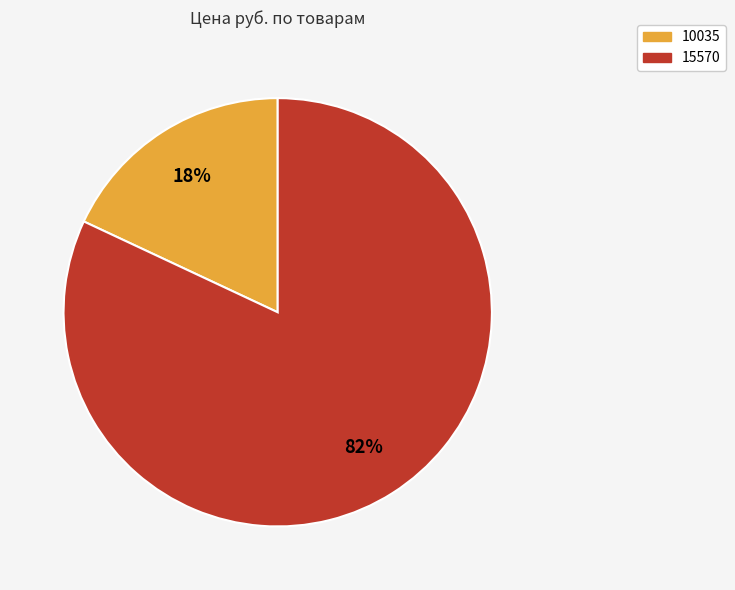

Which has a higher value, 15570 or 10035?

15570